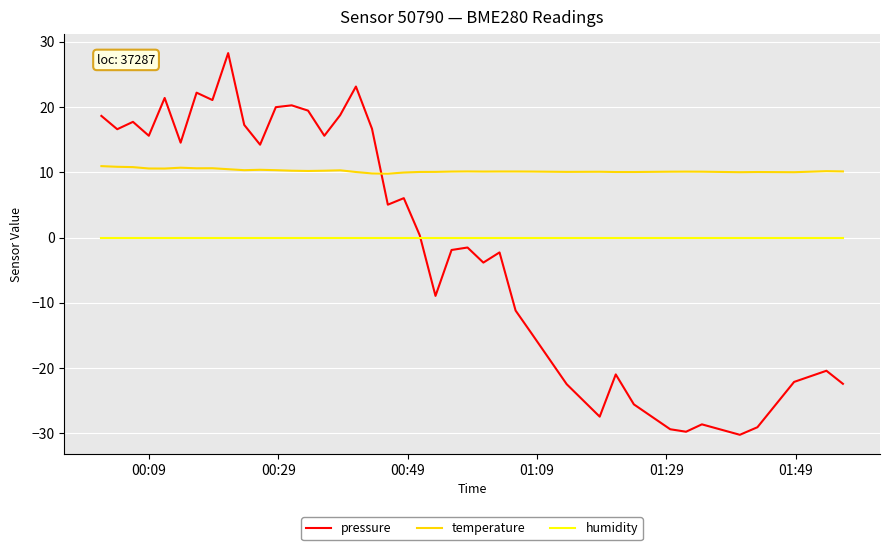

Which series has the largest range (max minus min)?

pressure